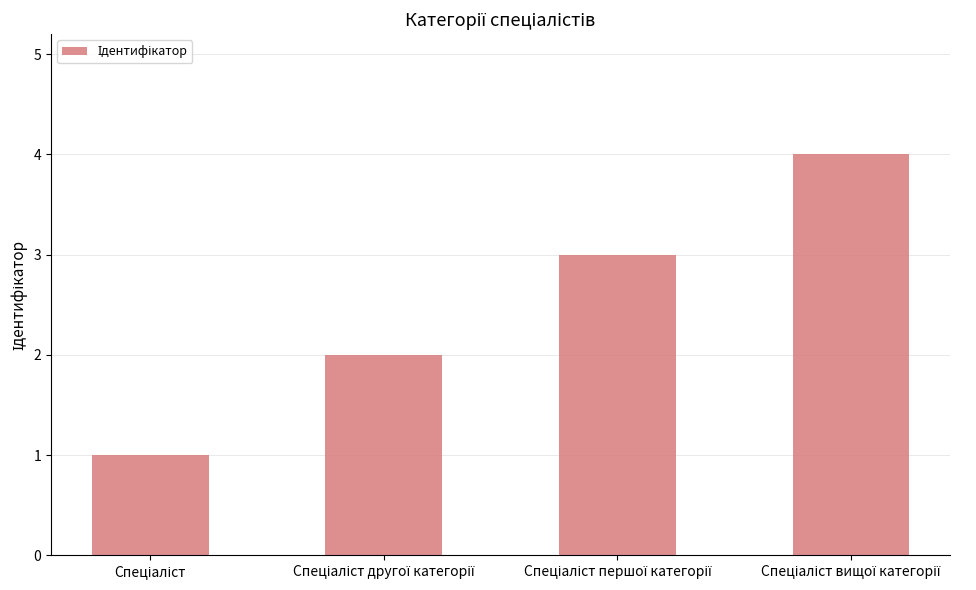

What is the difference between the maximum and minimum values?

3